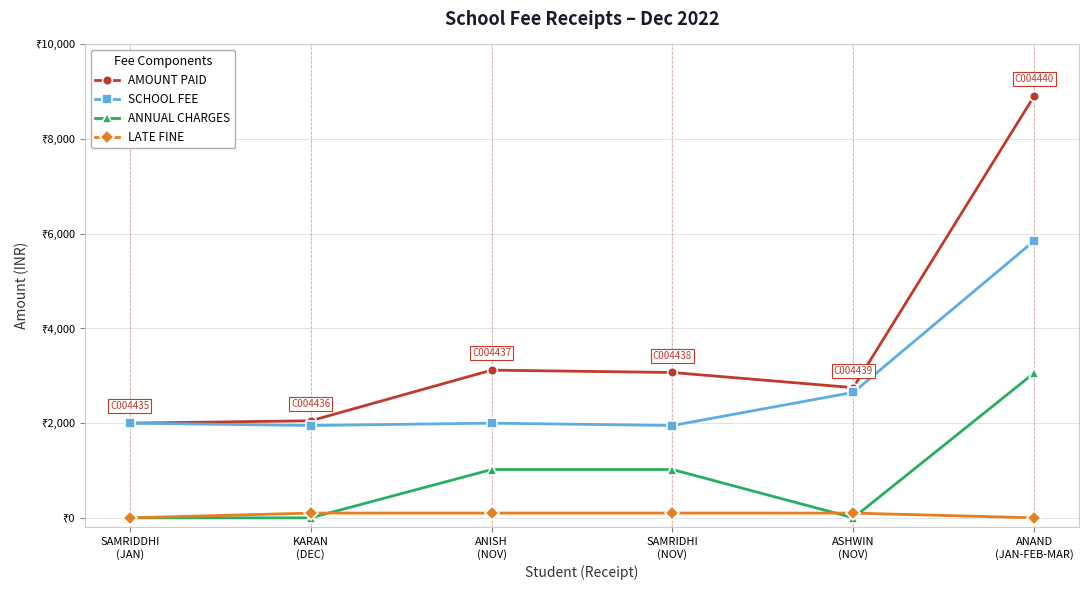

How many interior local peaks does the AMOUNT PAID series have?

1